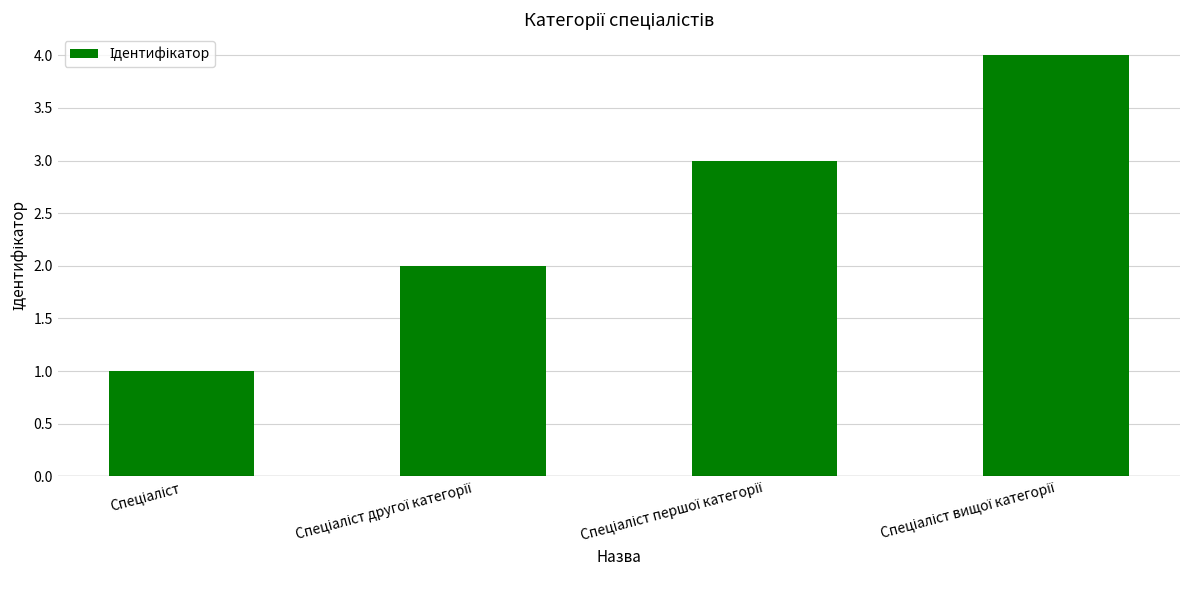

What is the difference between the maximum and minimum values?

3